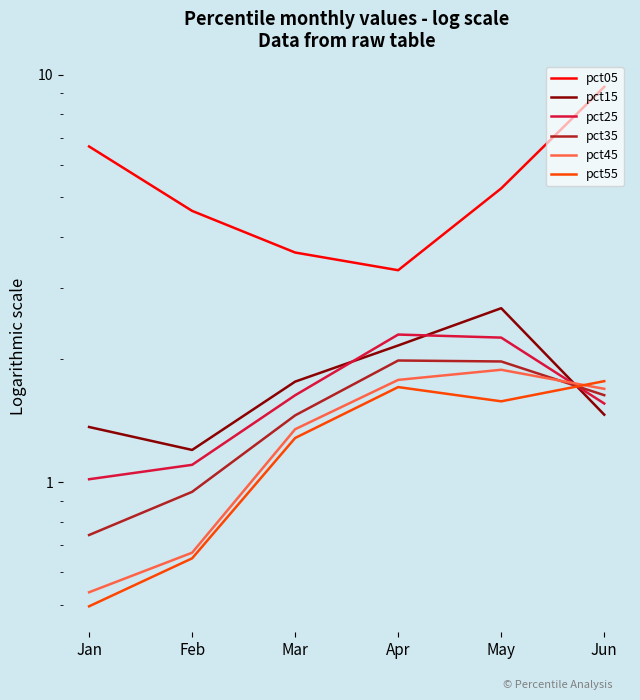

What is the total value across all series at Jan?

10.8